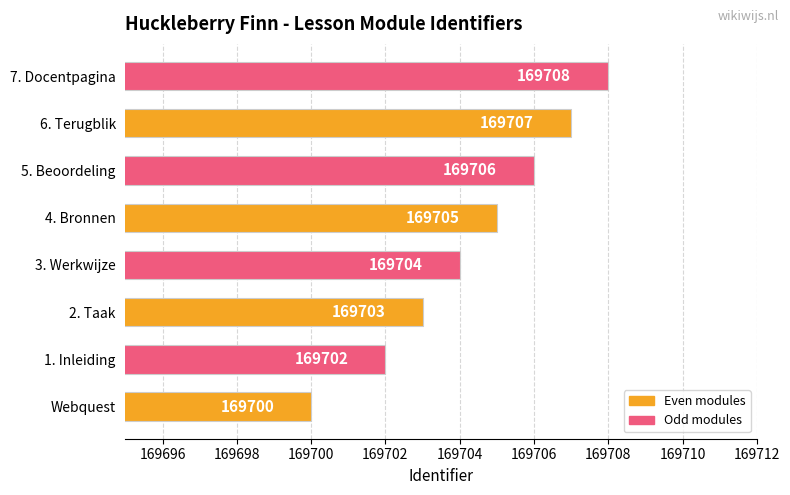

Is it true that the value at 1. Inleiding is 228983?

False